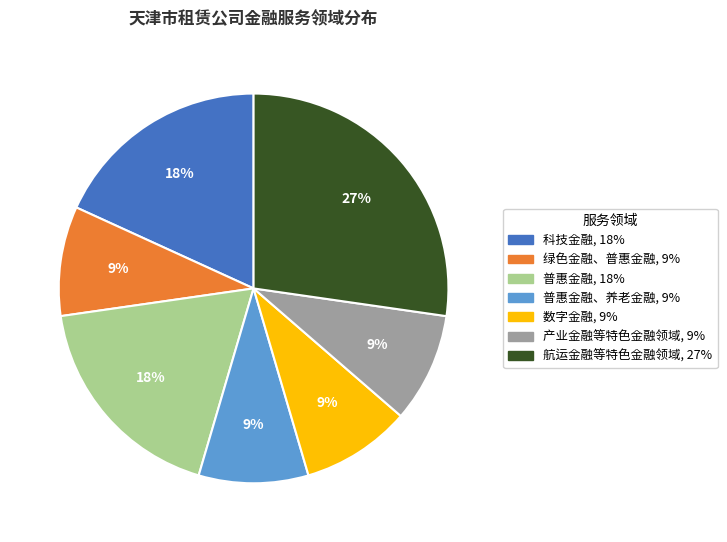

To the nearest percent, what is the average slice percentage?

14%